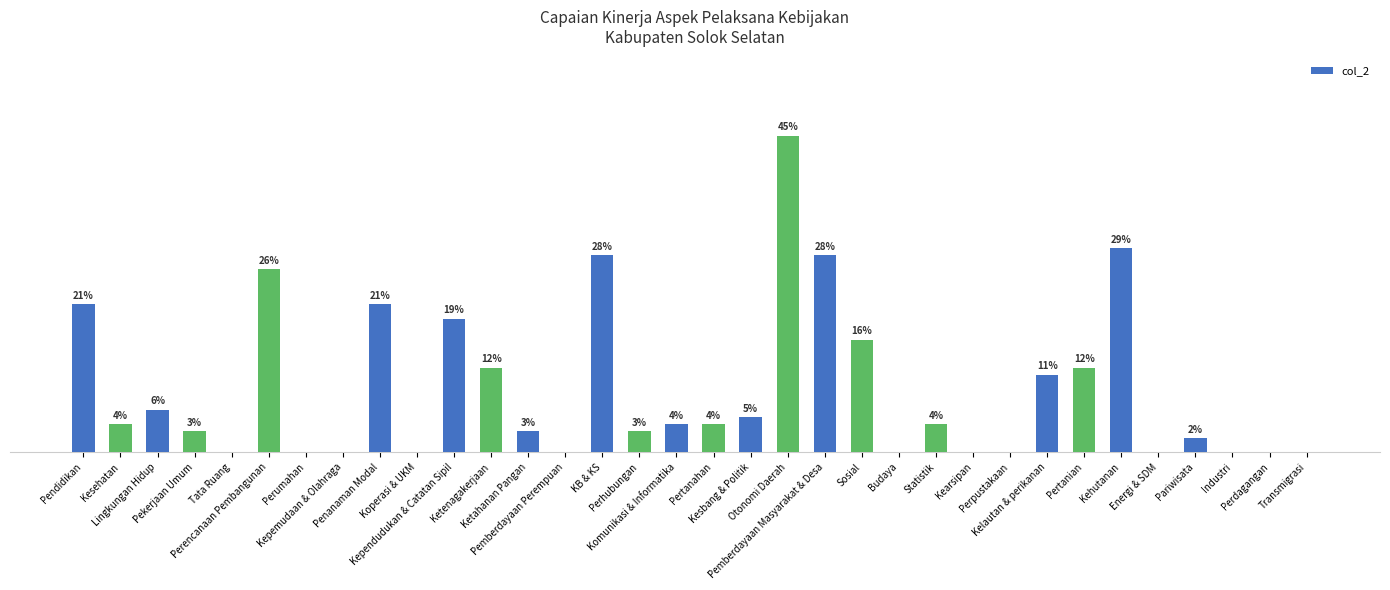

What position from the left is Pemberdayaan Perempuan?

14